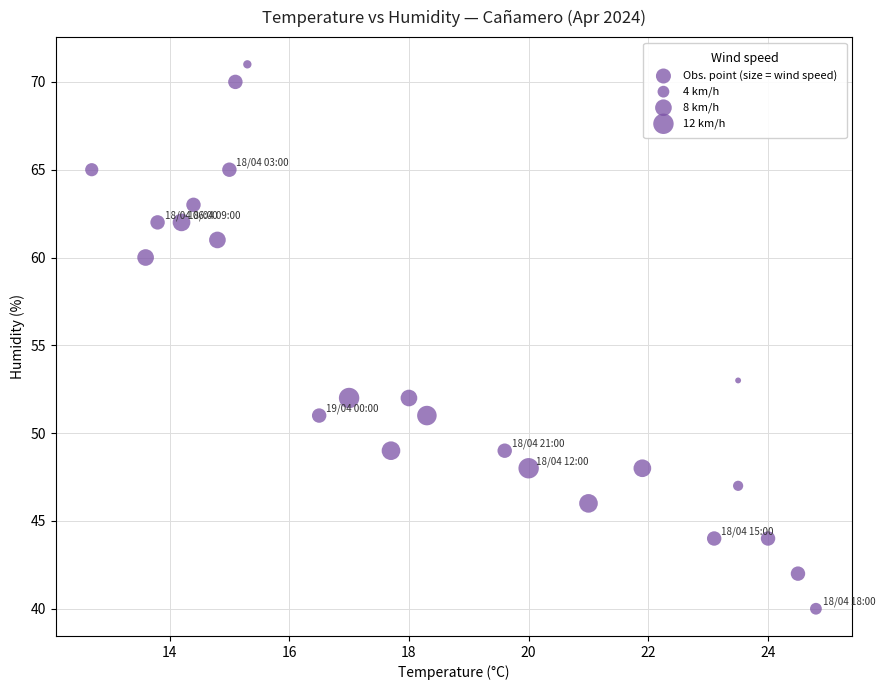

What is the range of Y values (max minus min)?

31